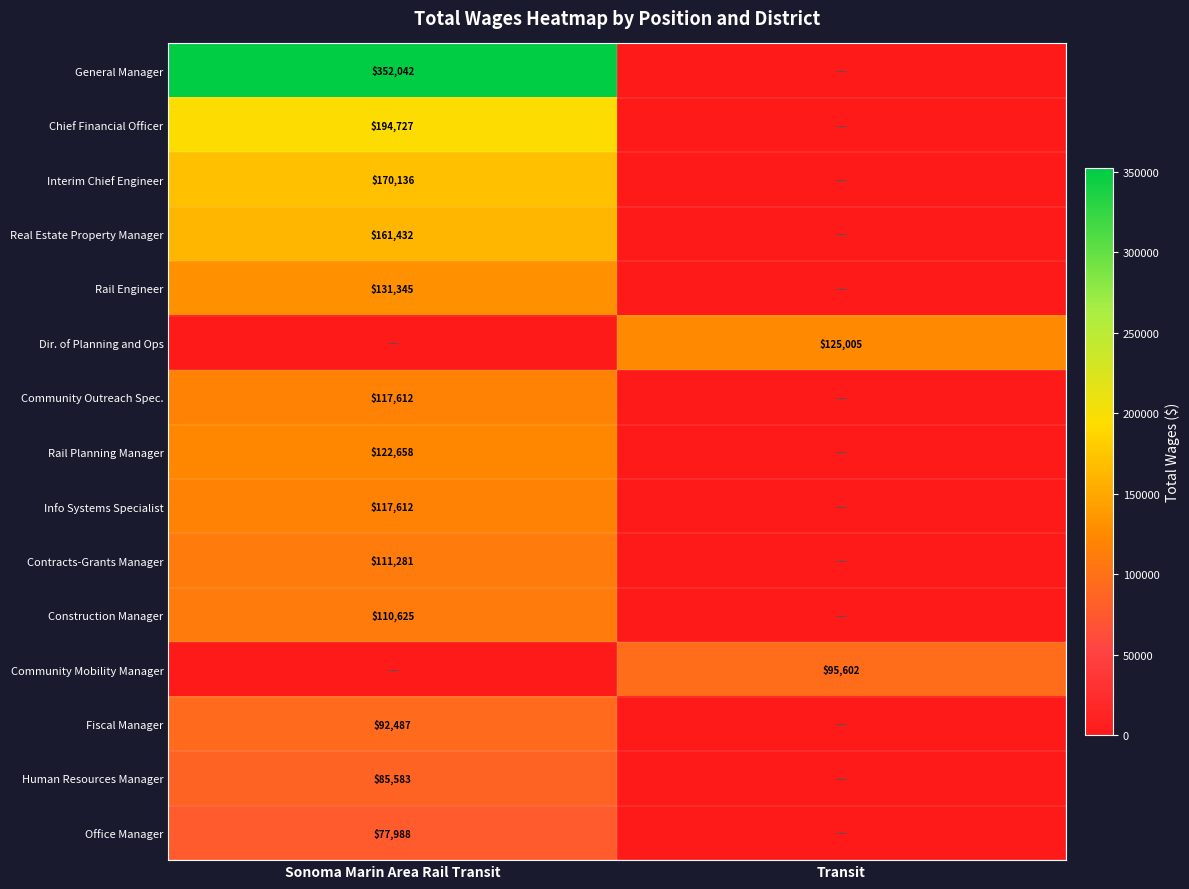

The Interim Chief Engineer series shows 170136 at Sonoma Marin Area Rail Transit. True or false?

True